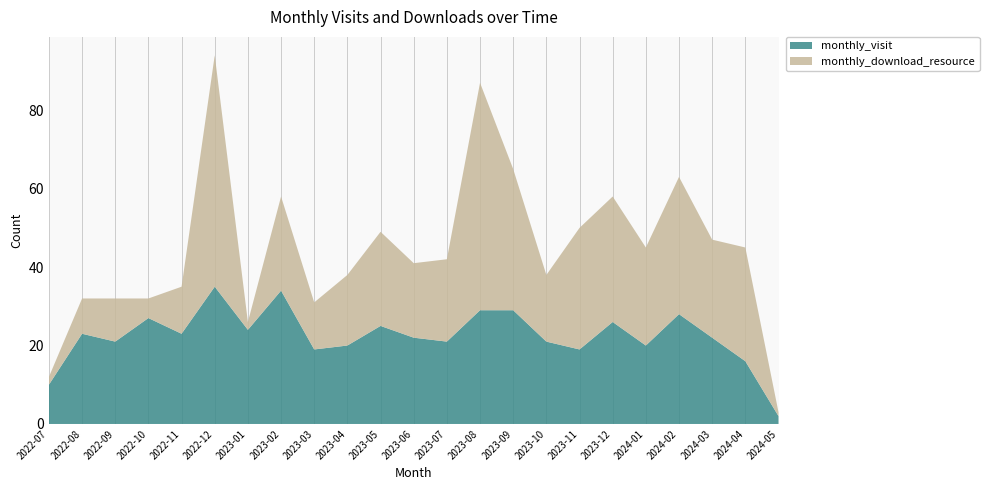

Reading right to left, extract all data points from this chart.

monthly_visit: 2024-05=2	2024-04=16	2024-03=22	2024-02=28	2024-01=20	2023-12=26	2023-11=19	2023-10=21	2023-09=29	2023-08=29	2023-07=21	2023-06=22	2023-05=25	2023-04=20	2023-03=19	2023-02=34	2023-01=24	2022-12=35	2022-11=23	2022-10=27	2022-09=21	2022-08=23	2022-07=10
monthly_download_resource: 2024-05=1	2024-04=29	2024-03=25	2024-02=35	2024-01=25	2023-12=32	2023-11=31	2023-10=17	2023-09=36	2023-08=58	2023-07=21	2023-06=19	2023-05=24	2023-04=18	2023-03=12	2023-02=24	2023-01=2	2022-12=59	2022-11=12	2022-10=5	2022-09=11	2022-08=9	2022-07=2